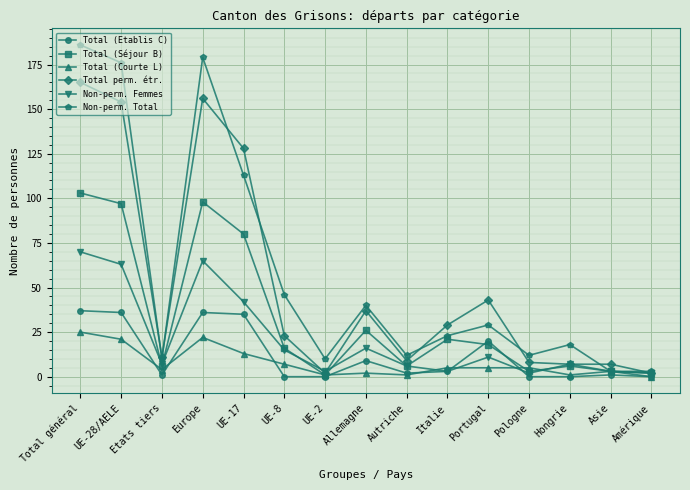

At which category is the sum across all series the highest?

Total général